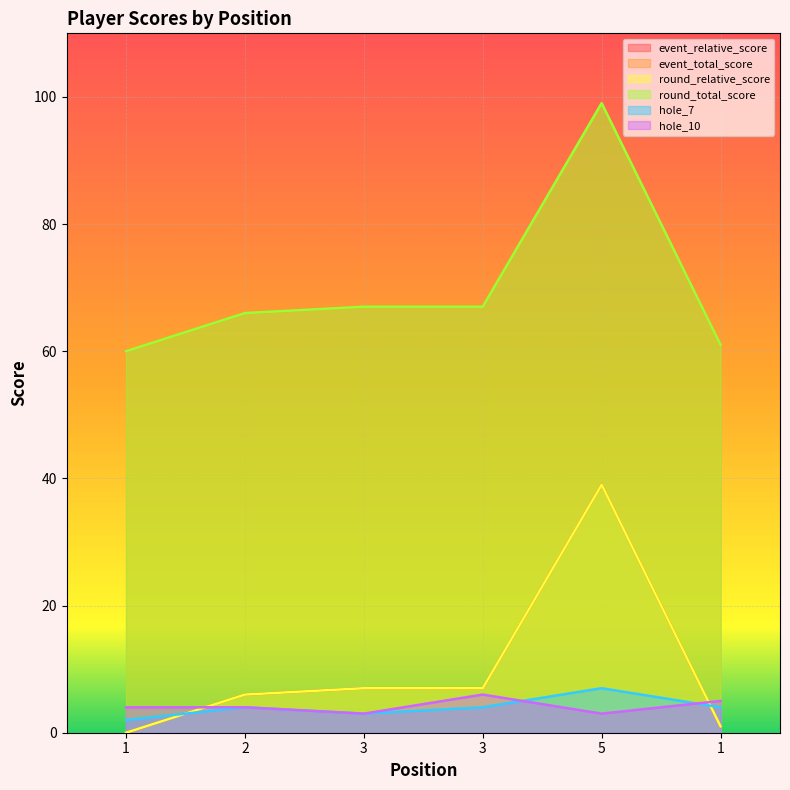

Between 1 and 5, which series saw the biggest shift?

event_relative_score